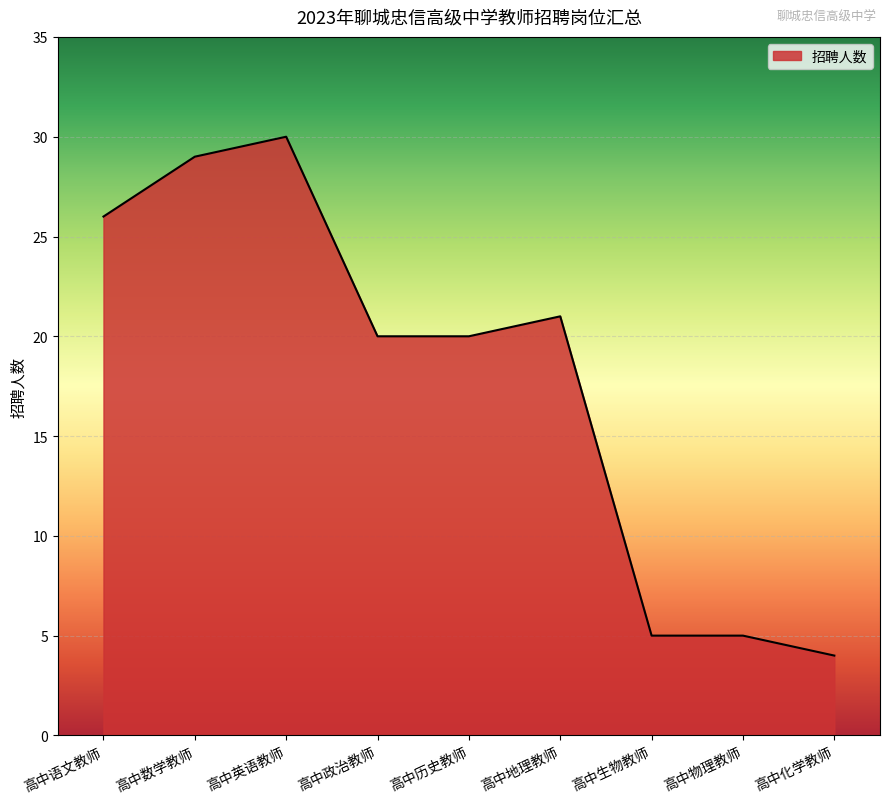

Which has a higher value, 高中生物教师 or 高中化学教师?

高中生物教师